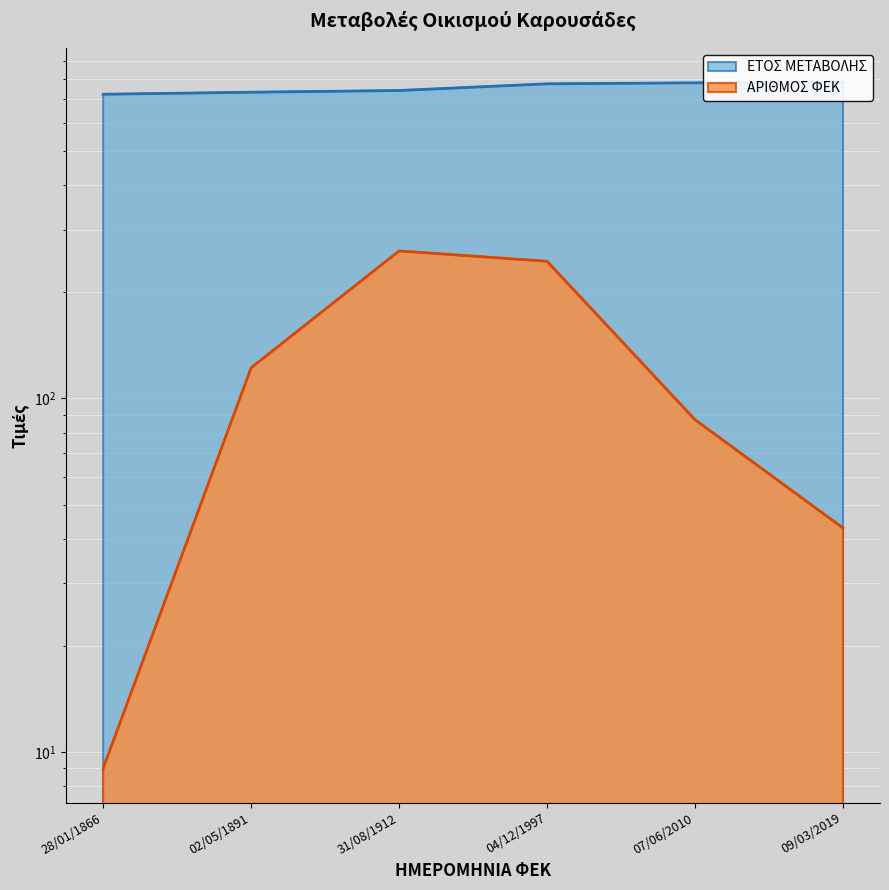

Does the chart display data point markers on the line(s)?

No